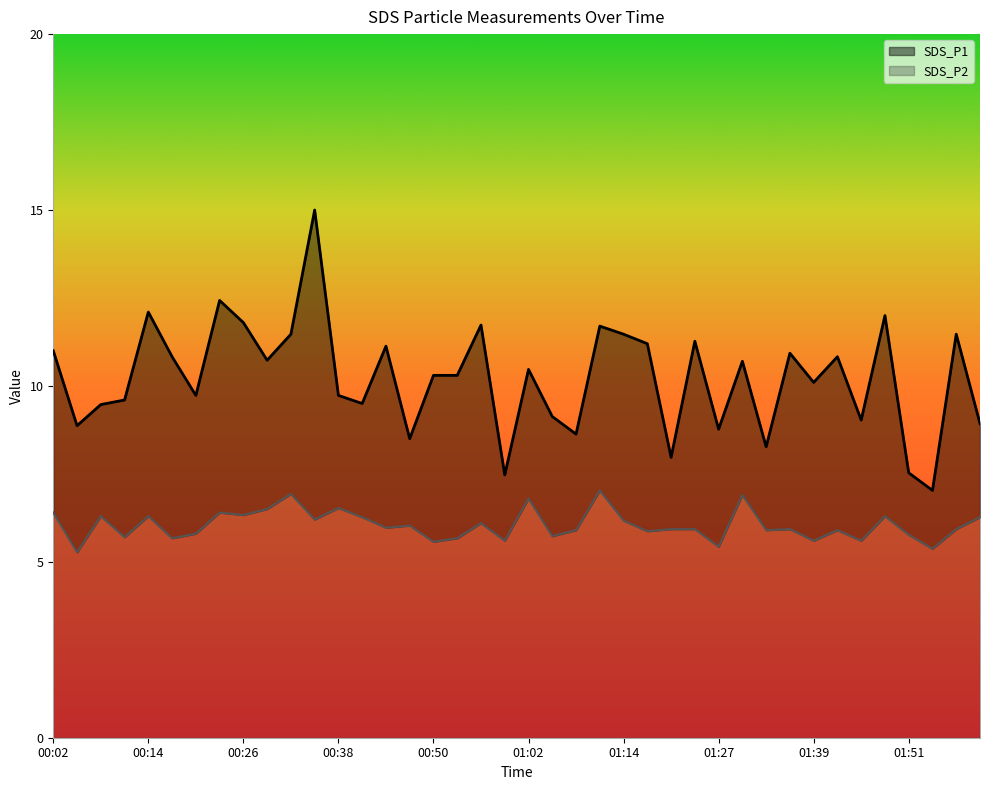

At which label does SDS_P1 first exceed 10?

00:02